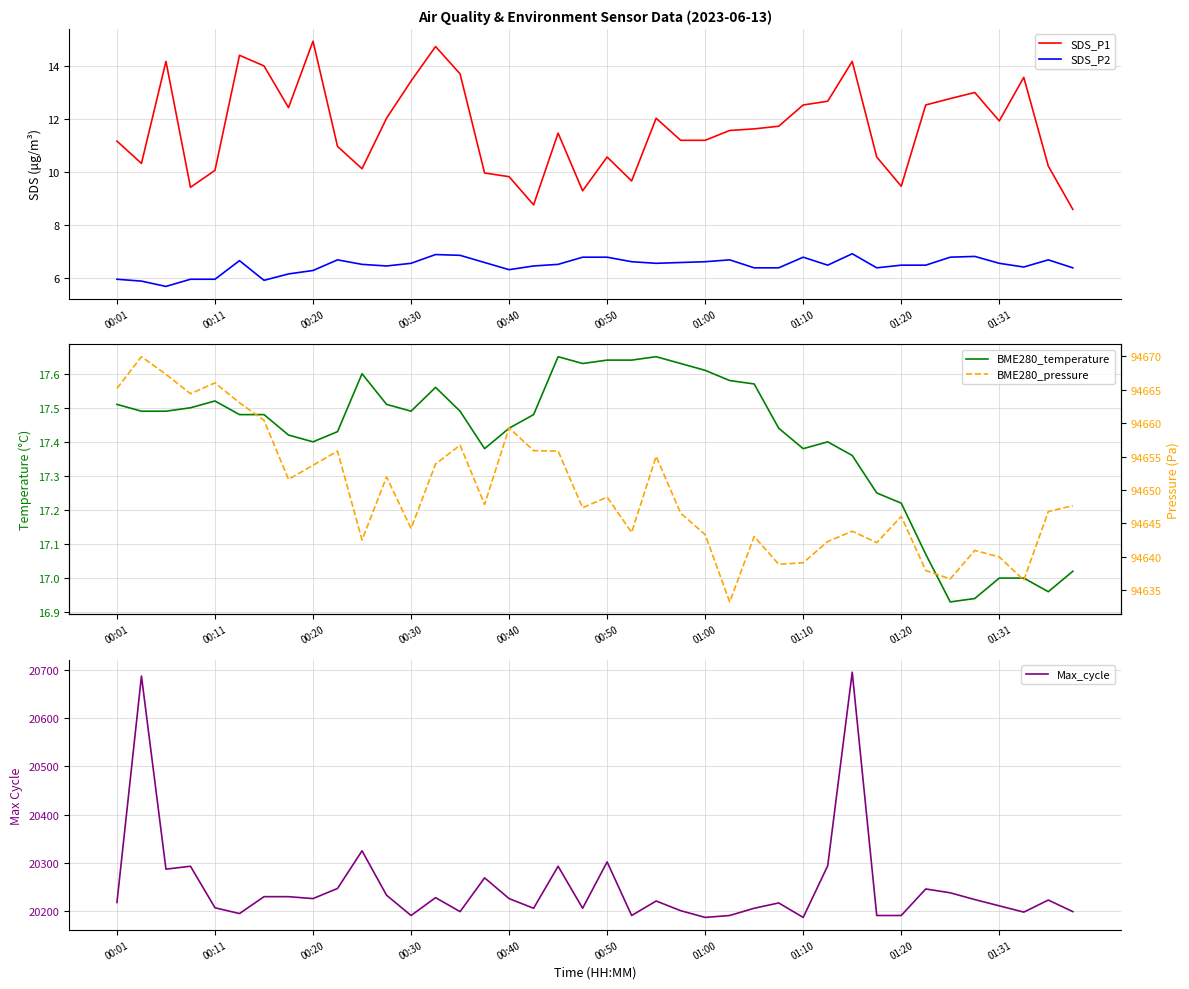

In BME280_temperature, how many points are higher than both neighbors (excluding endpoints)?

6